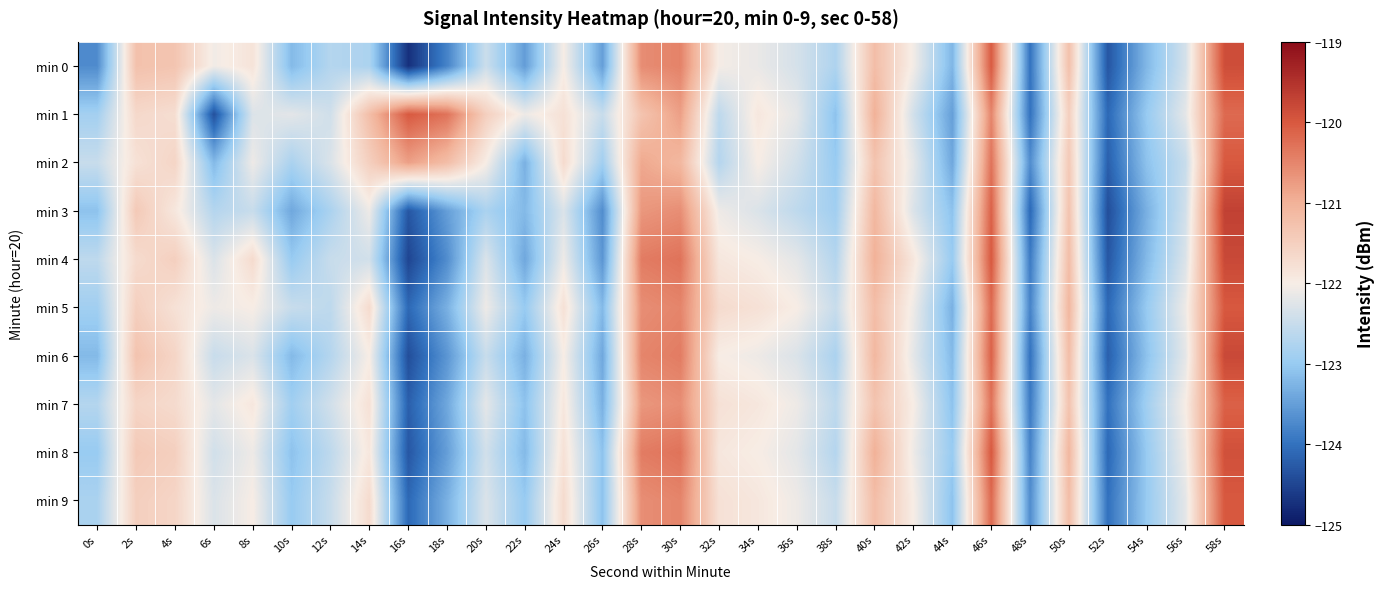

What is the total value across all series at 20s?

-1222.6